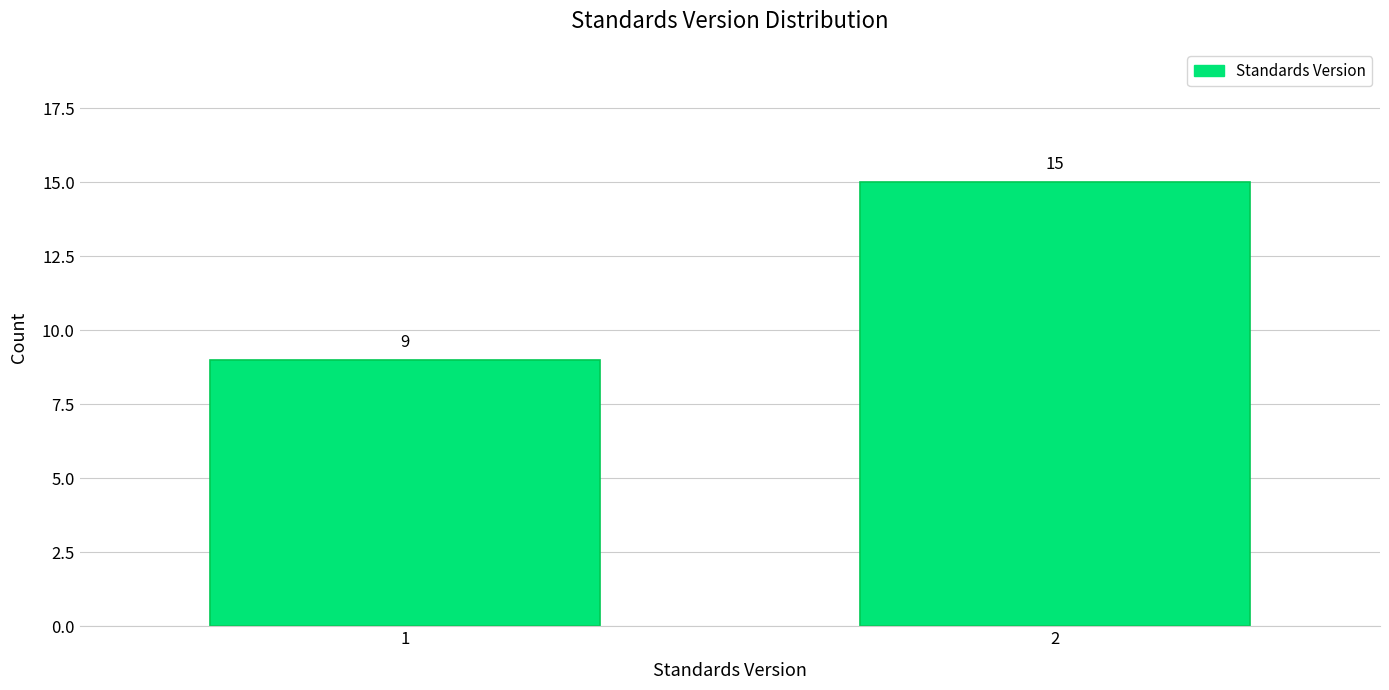

Reading right to left, what are all the values shown in this chart?

15	9